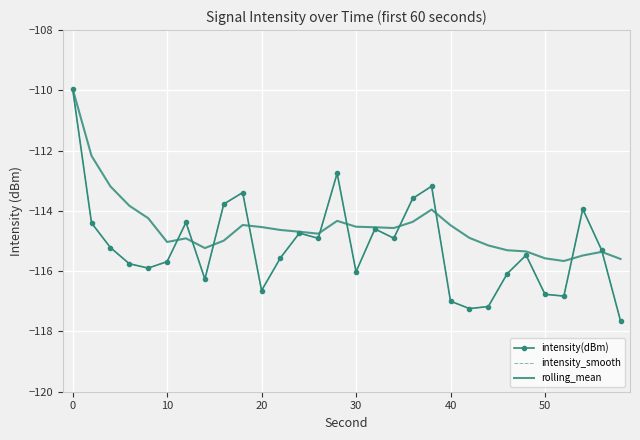

How many times do intensity(dBm) and rolling_mean cross each other?

10